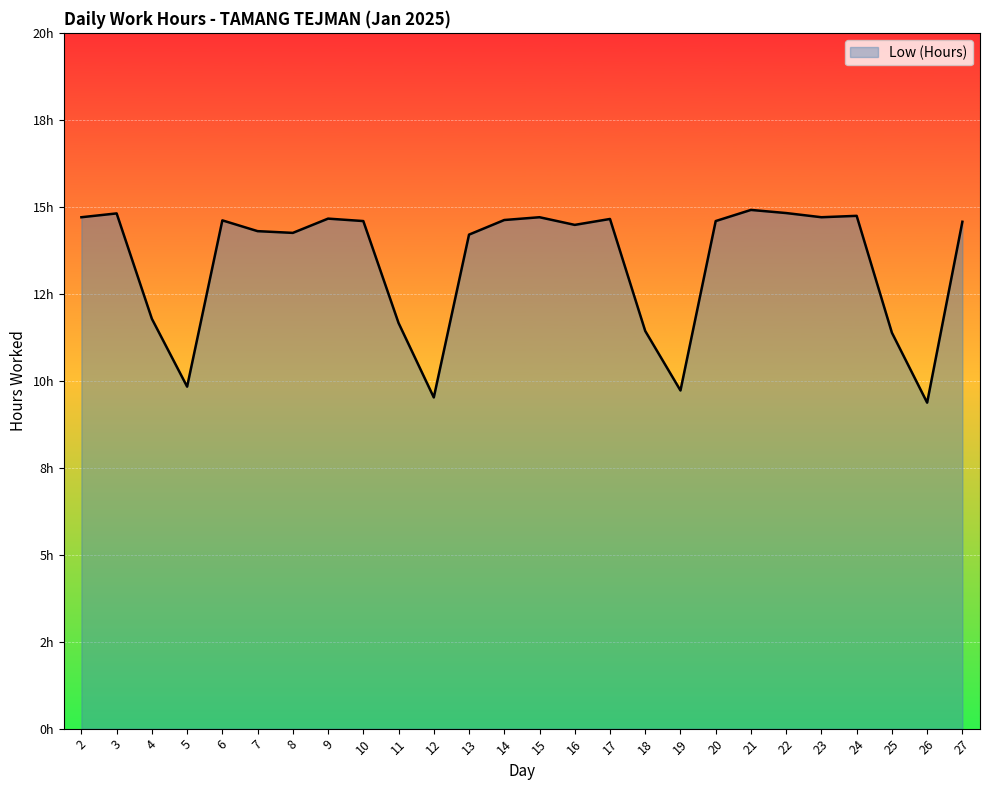

Does the chart have visible grid lines?

Yes